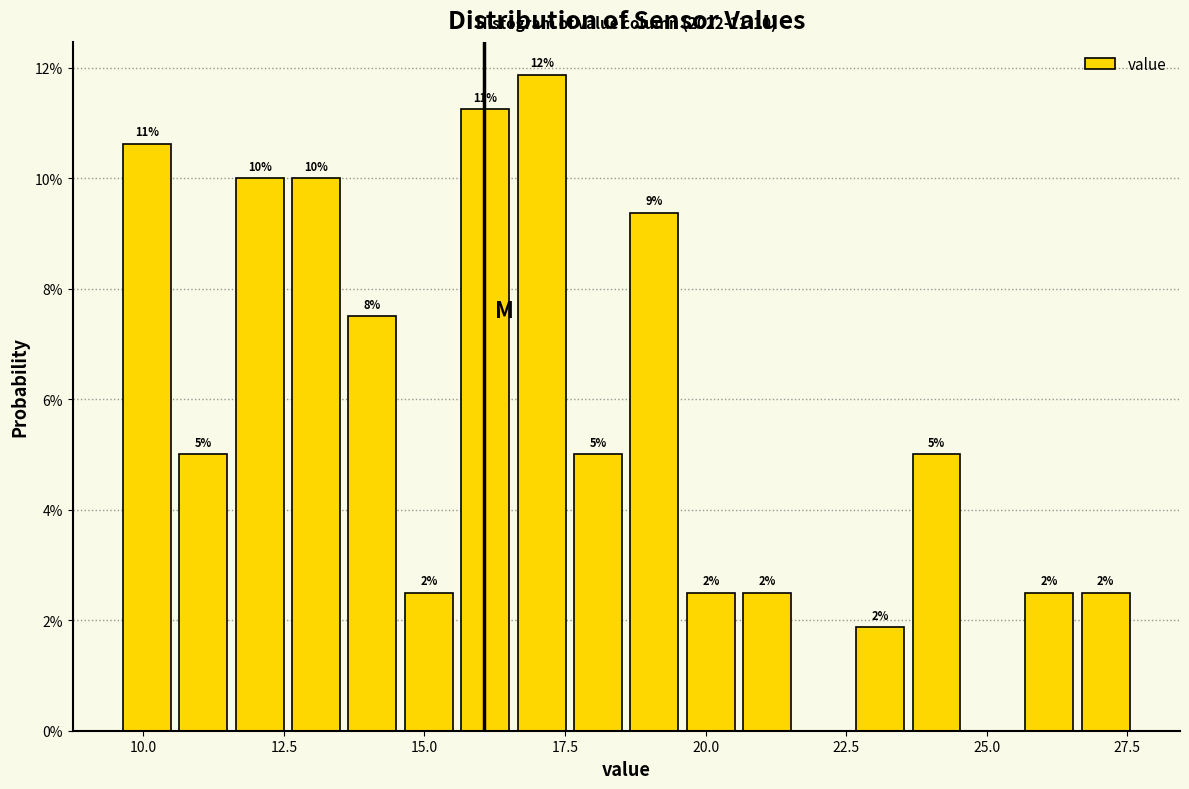

Around what value on the x-axis is the tallest bar? Give the approximate position of its centre, as read against the axis.

17.0